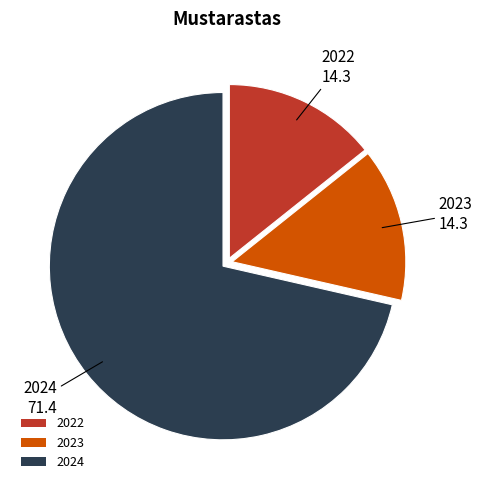

The 2022 slice represents 14% of the pie. True or false?

True